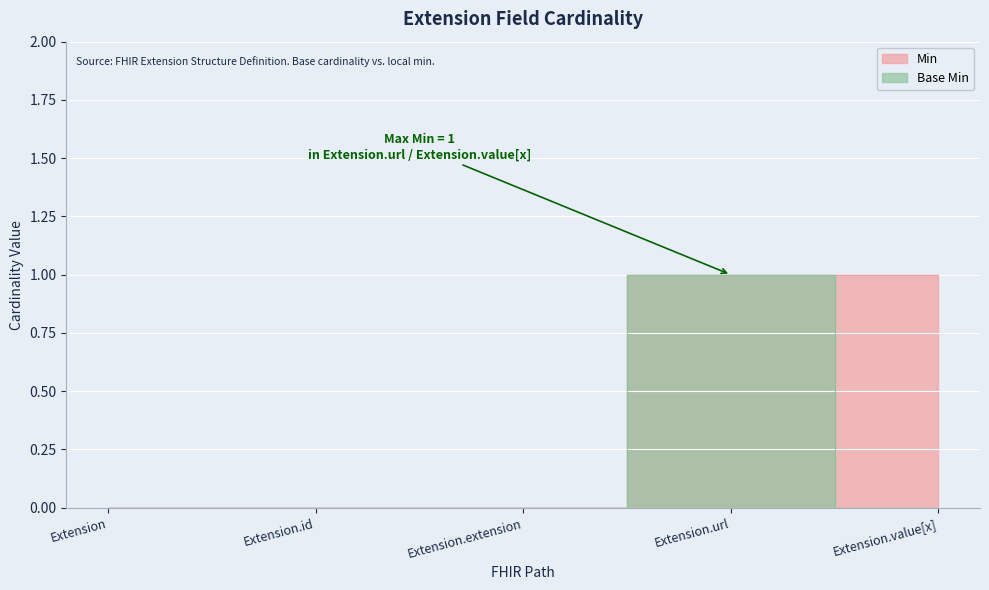

True or false: Min and Base Min cross at least once.

False